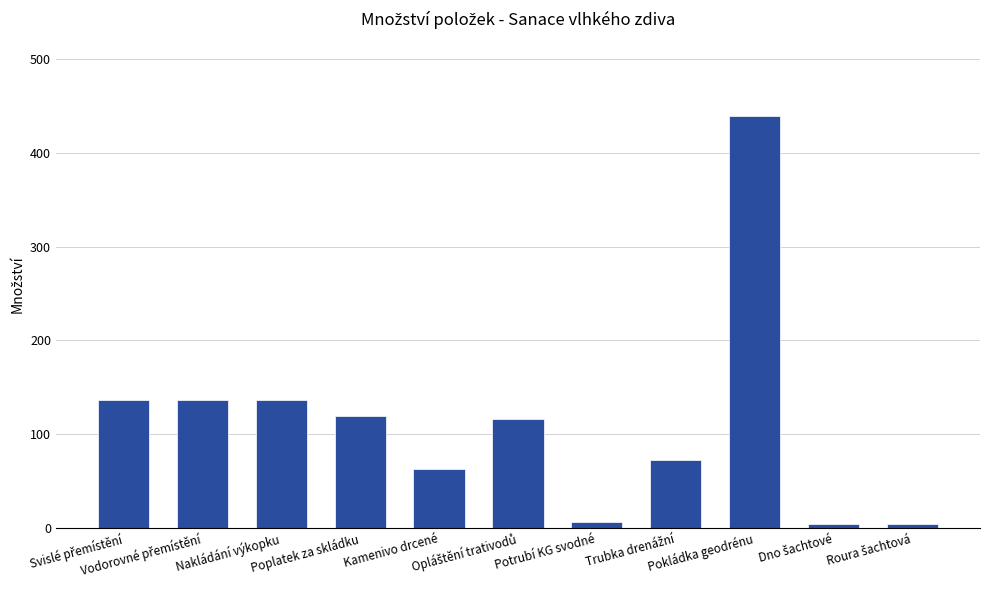

What is the greatest value displayed?

439.6